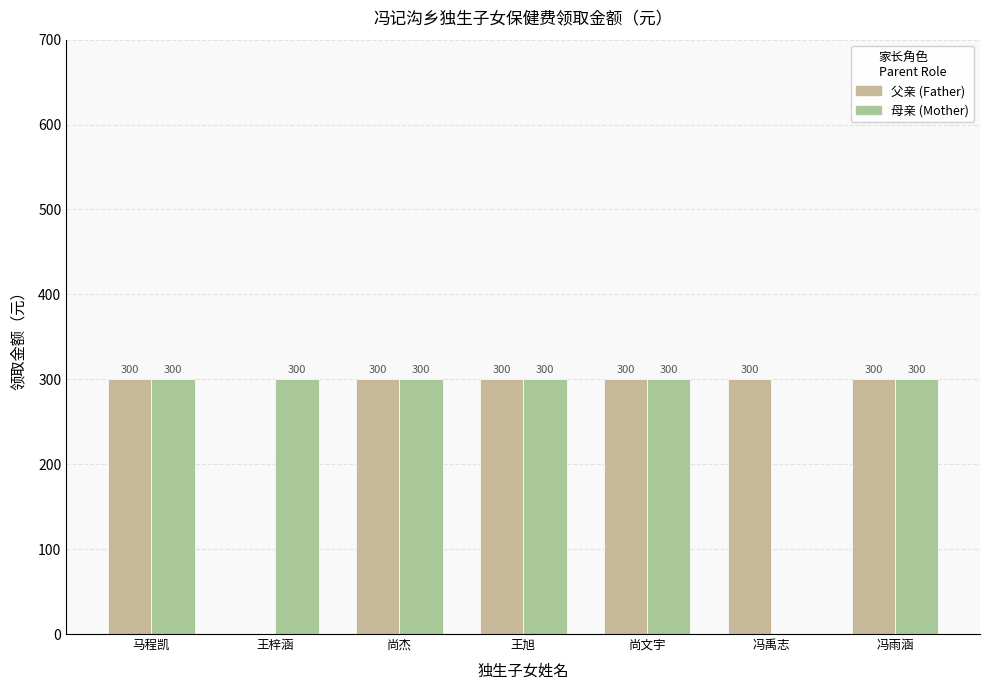

Does the chart contain stacked bars?

No